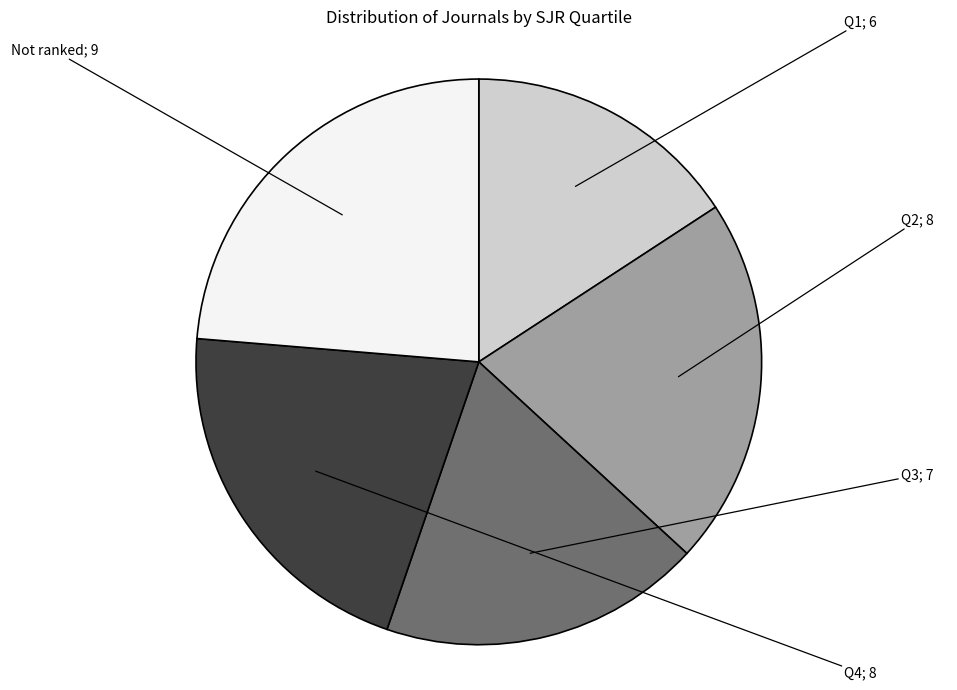

Does any single category account for the majority?

No